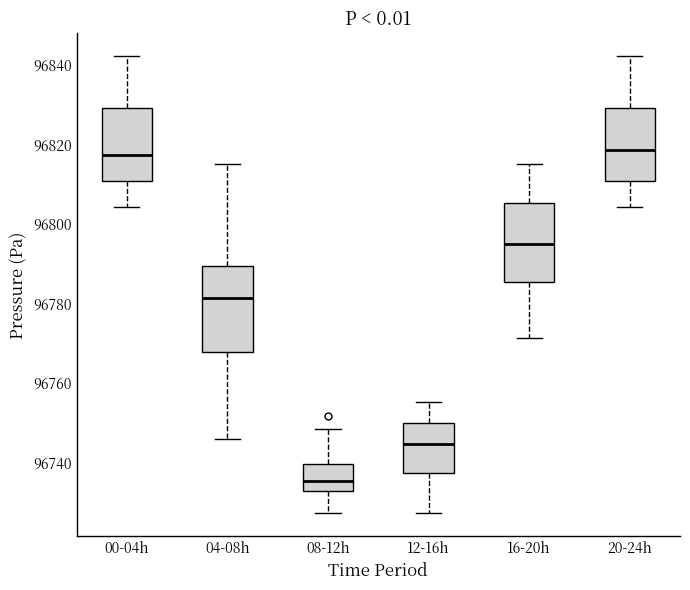

Reading left to right, read every box against the y-axis: the position of its median line, the range the box covers, and the ends of its whiskers. The values are not printed on the chart, so give them approximately, as read against the axis.

00-04h: median 96818, box 96810 to 96830, whiskers 96804 to 96842
04-08h: median 96782, box 96768 to 96790, whiskers 96746 to 96816
08-12h: median 96736, box 96732 to 96740, whiskers 96728 to 96748
12-16h: median 96744, box 96738 to 96750, whiskers 96728 to 96756
16-20h: median 96794, box 96786 to 96806, whiskers 96772 to 96816
20-24h: median 96818, box 96810 to 96830, whiskers 96804 to 96842